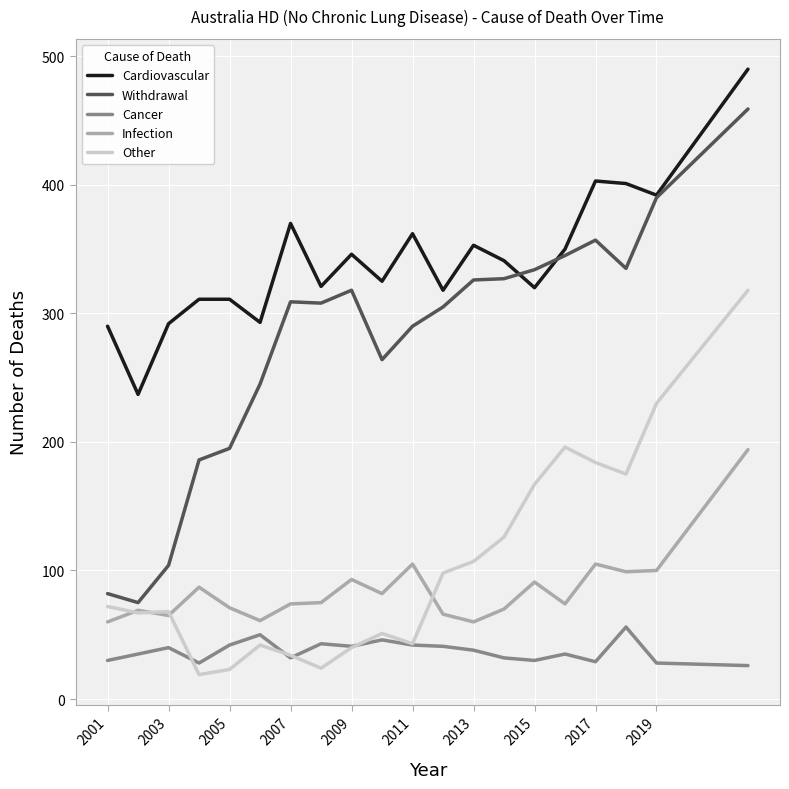

How many lines are shown in the chart?

5